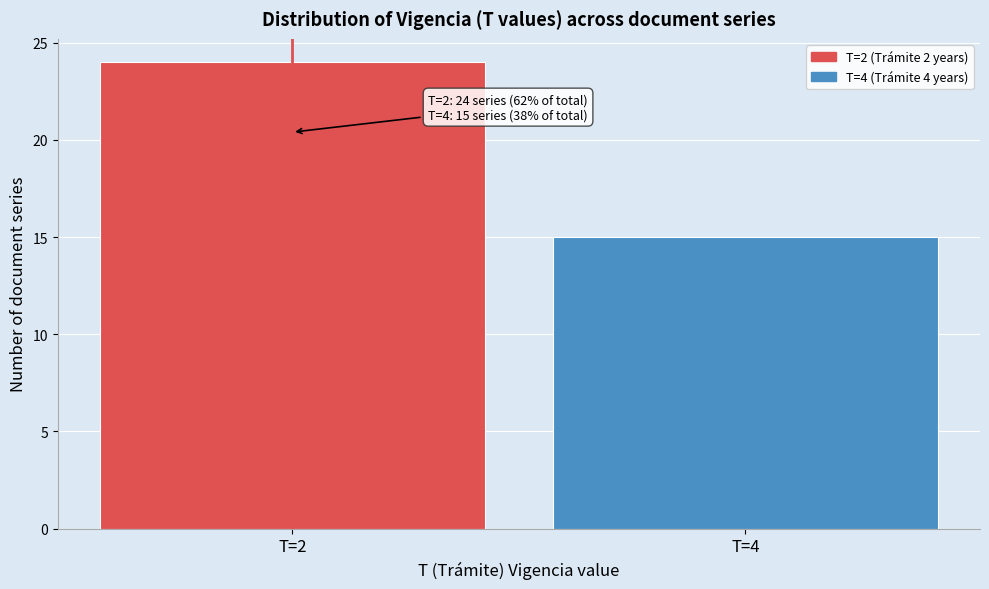

Reading left to right, what are all the values shown in this chart?

T=2=24	T=4=15